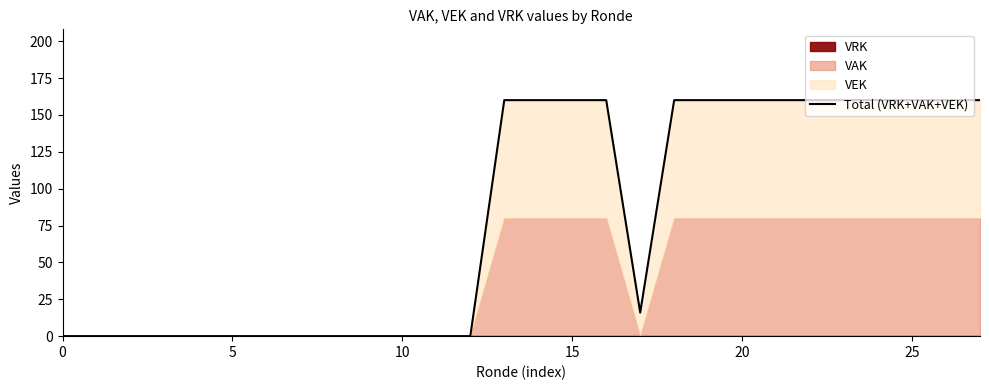

The value at 23 is 160. True or false?

True